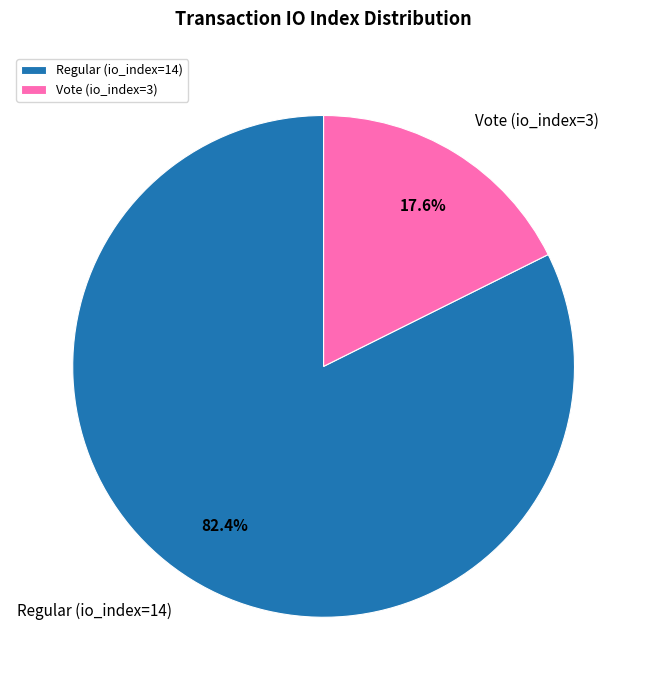

To the nearest percent, what is the difference between the largest and smallest slice percentages?

65%